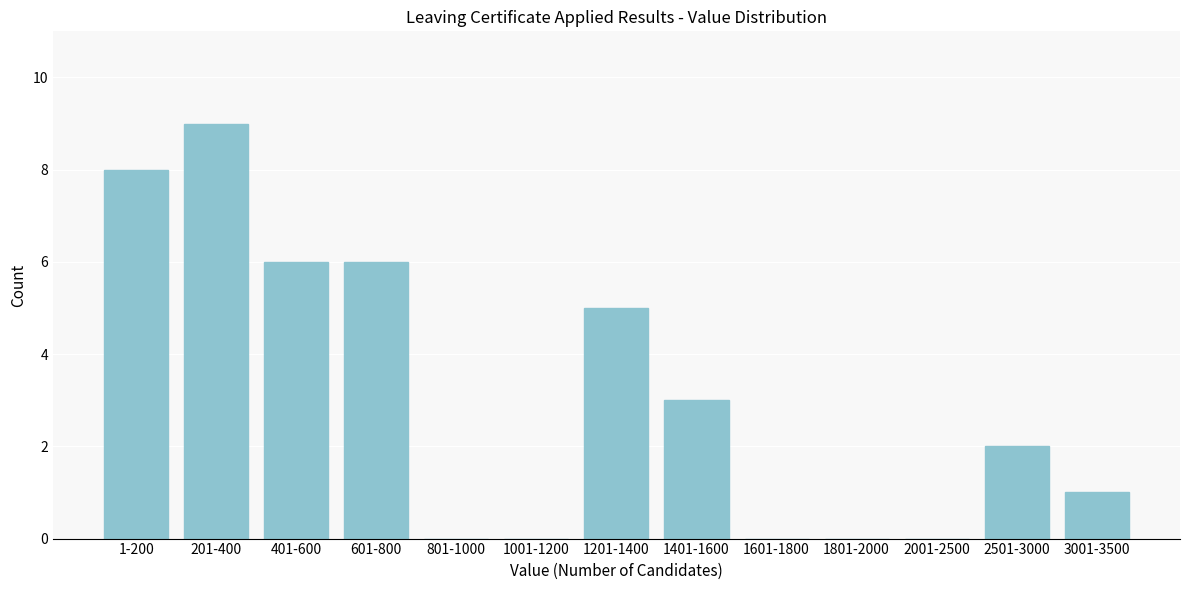

Reading left to right, list all the values displayed in this chart.

1-200=8	201-400=9	401-600=6	601-800=6	801-1000=0	1001-1200=0	1201-1400=5	1401-1600=3	1601-1800=0	1801-2000=0	2001-2500=0	2501-3000=2	3001-3500=1